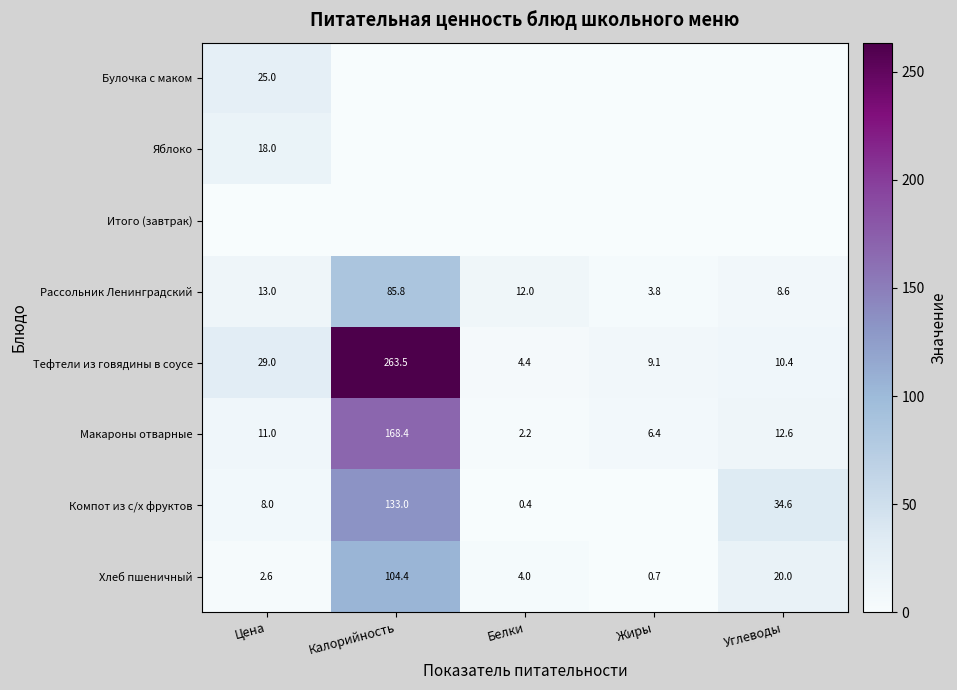

What is the difference between the maximum and second lowest values in the Рассольник Ленинградский series?

77.2